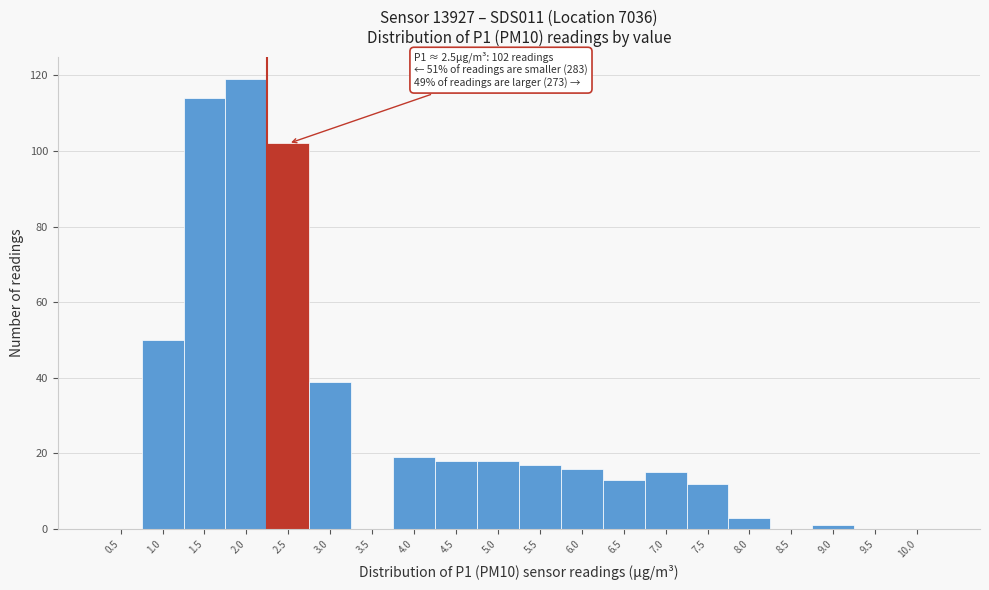

Reading left to right, transcribe all the data shown in this chart.

0.5=0	1.0=50	1.5=114	2.0=119	2.5=102	3.0=39	3.5=0	4.0=19	4.5=18	5.0=18	5.5=17	6.0=16	6.5=13	7.0=15	7.5=12	8.0=3	8.5=0	9.0=1	9.5=0	10.0=0